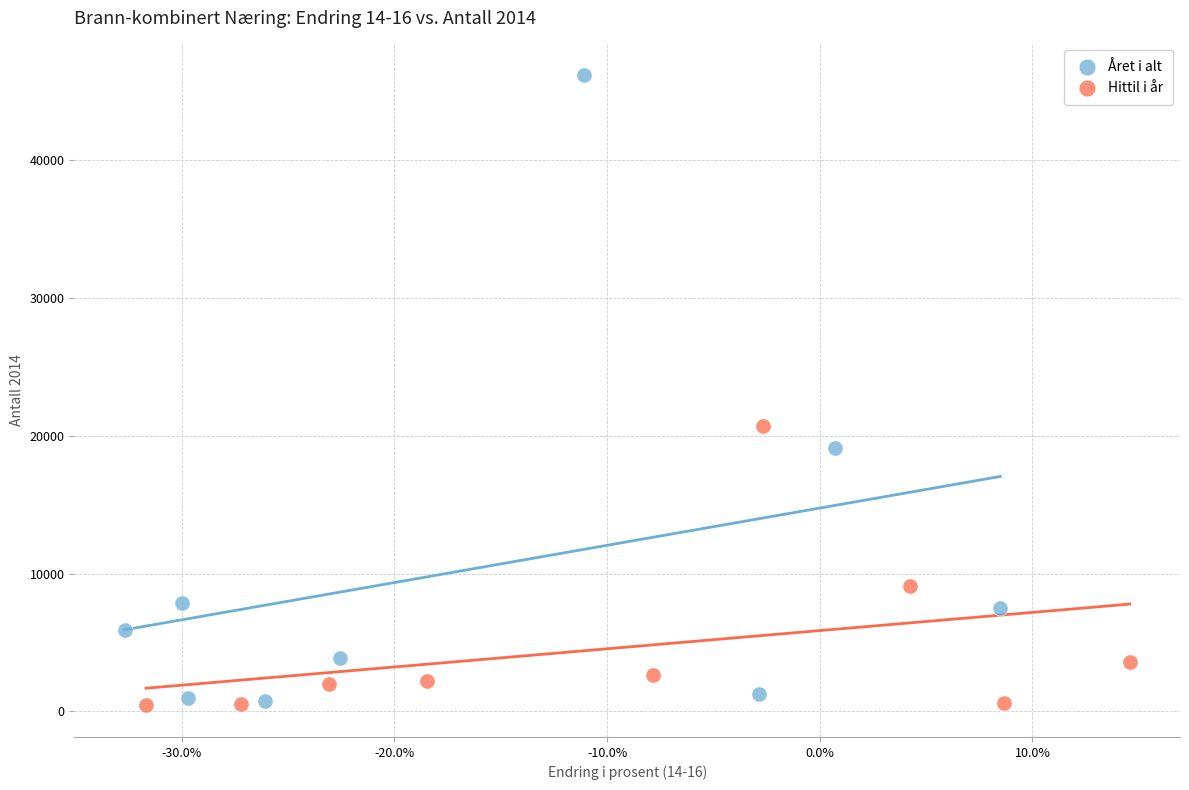

What are all the series names shown in the legend?

Året i alt, Hittil i år